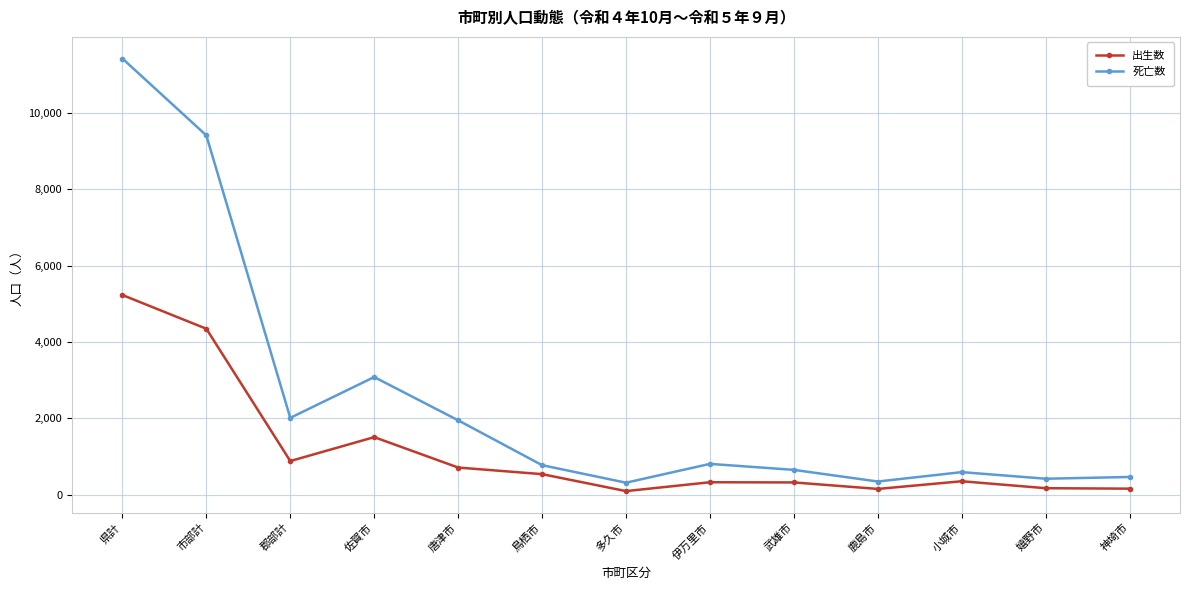

At how many categories does at least one series exceed 6320?

2